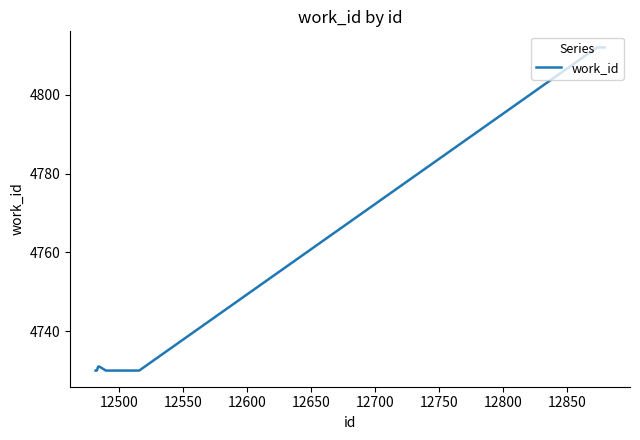

What is the greatest value displayed?

4812